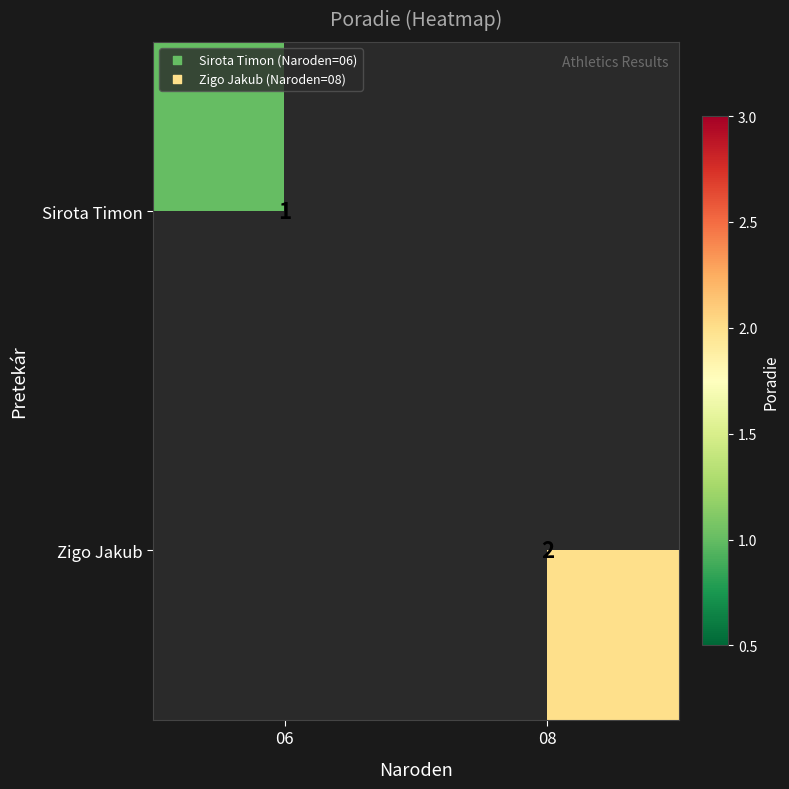

The Sirota Timon series shows 1 at 06. True or false?

True